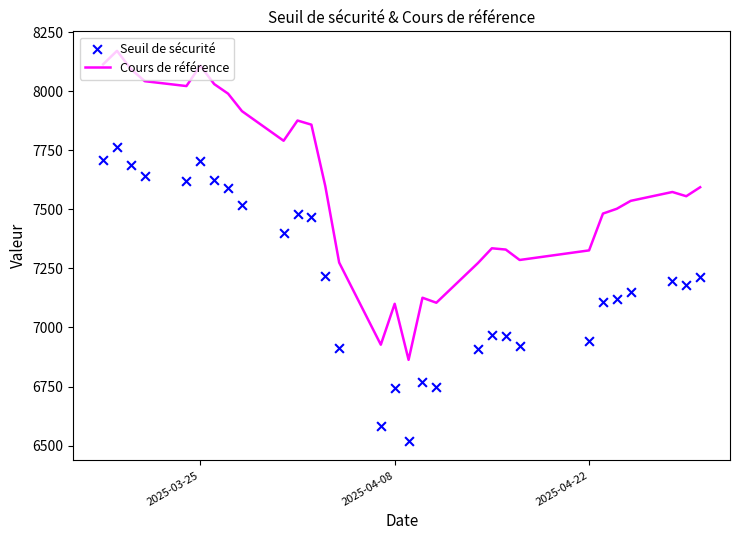

Which series contains the highest Y value?

Cours de référence